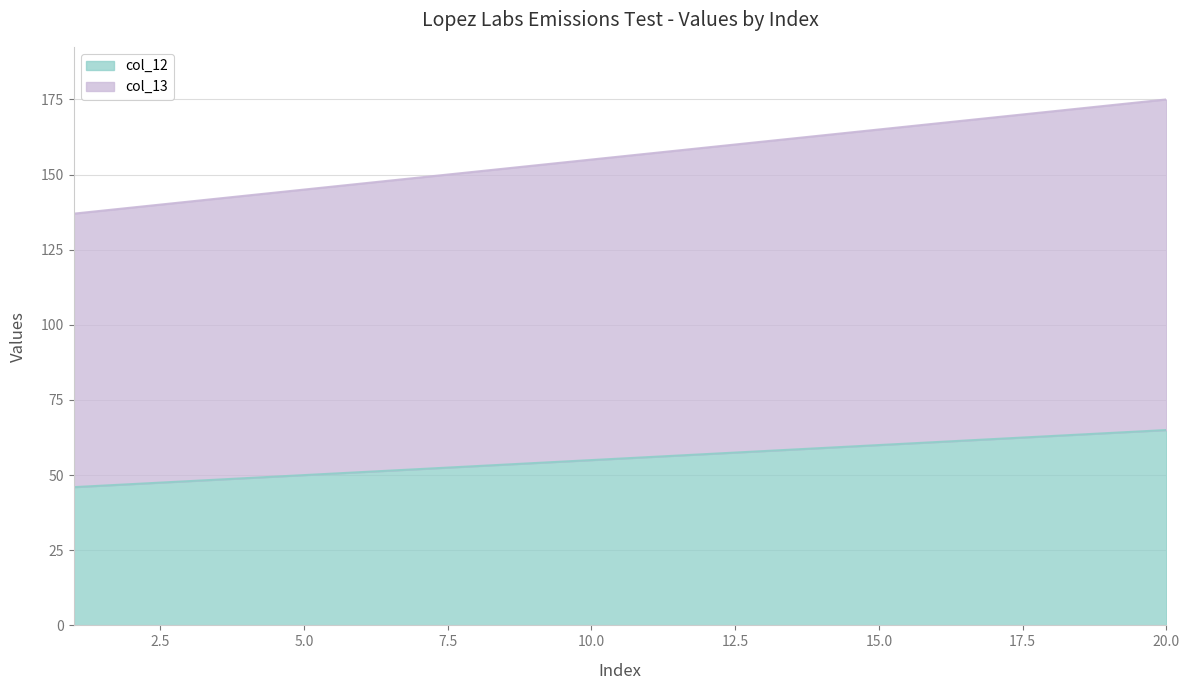

Between 2 and 4, which is larger?

4